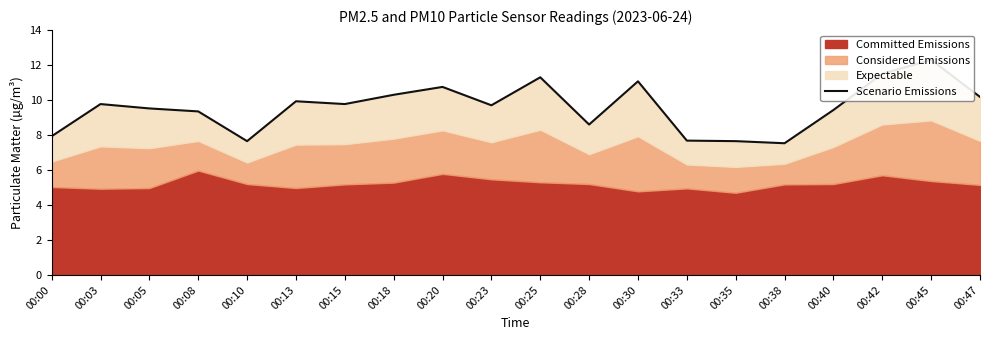

What is the difference between the second highest and second lowest values?

3.8